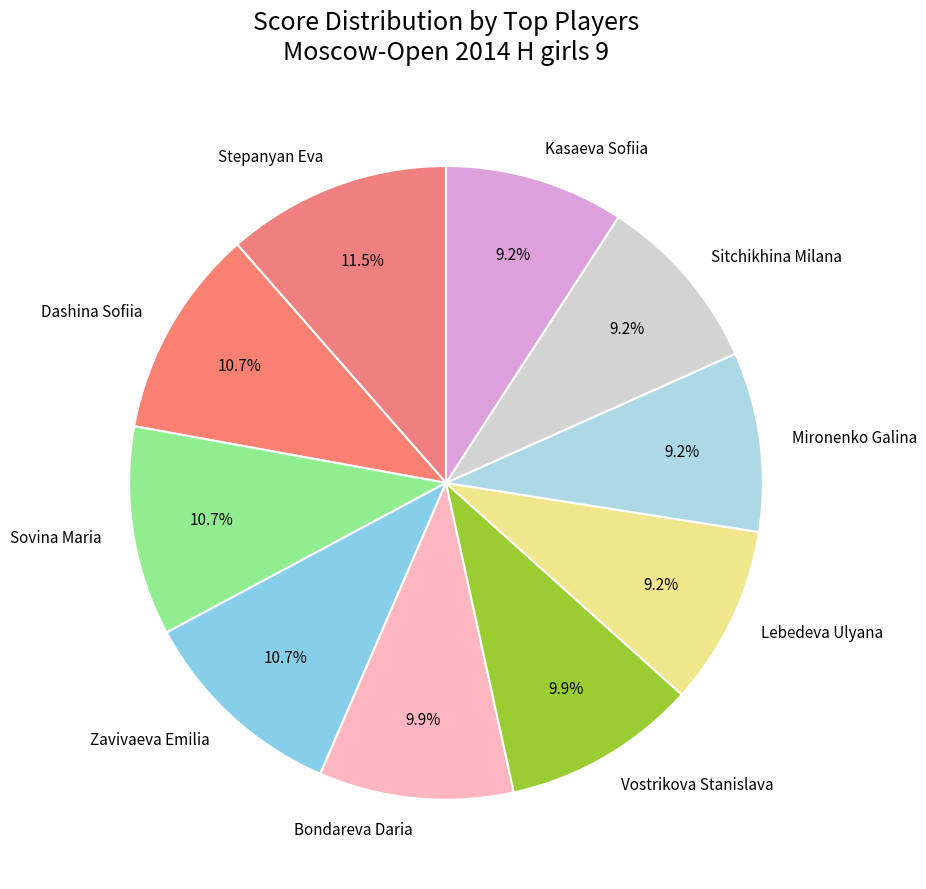

What is the total percentage of Zavivaeva Emilia and Dashina Sofiia?

21.4%